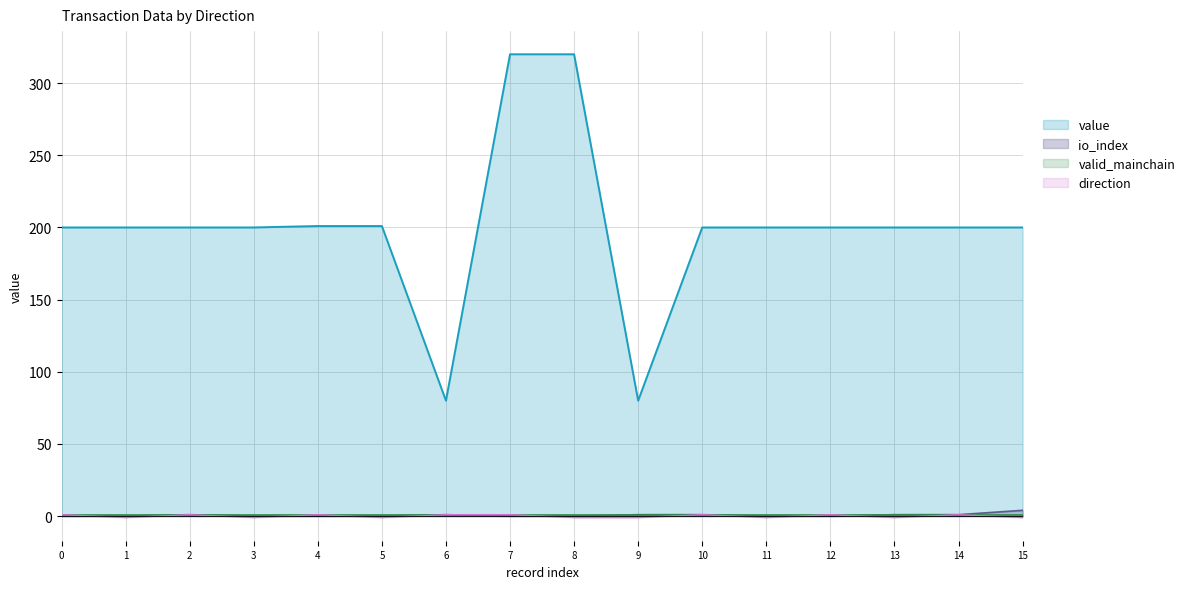

How many lines are shown in the chart?

4